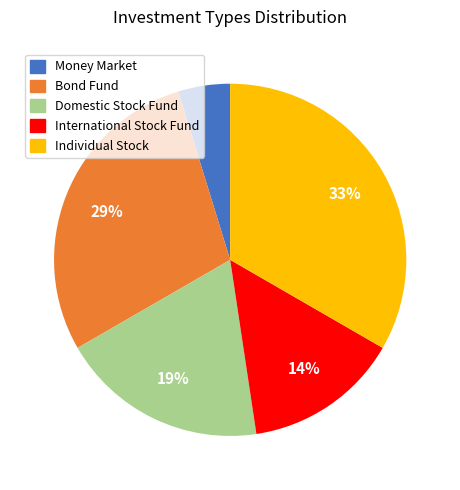

How many slices are in this pie chart?

5